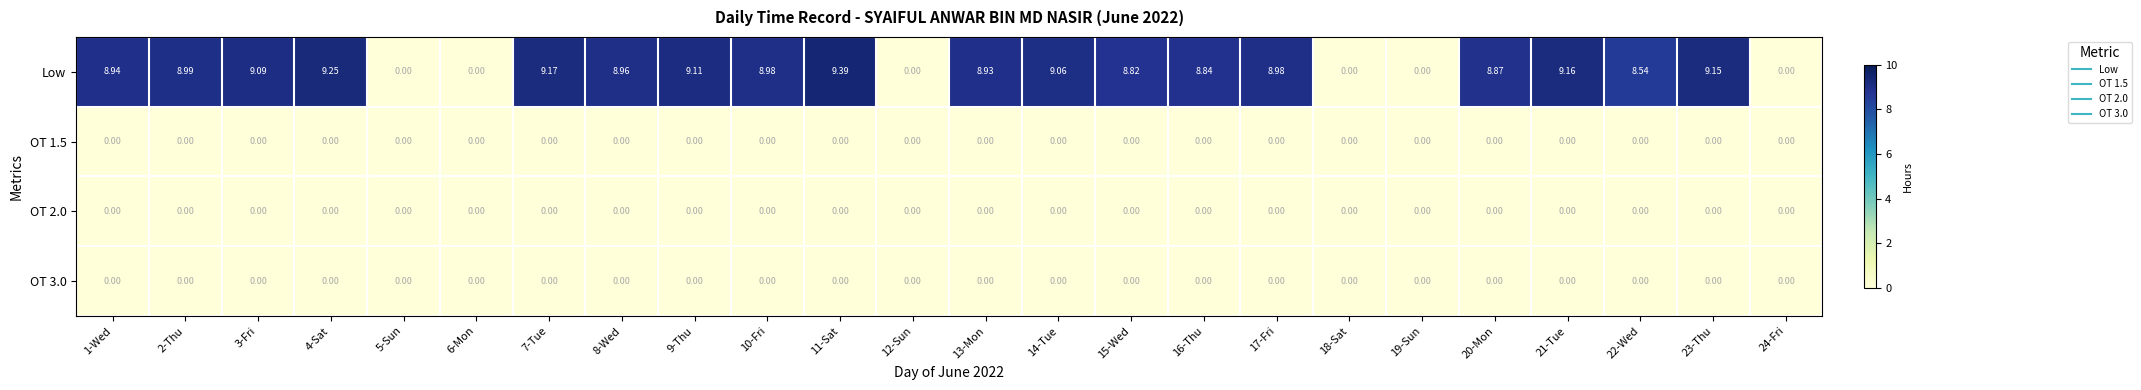

Between 10-Fri and 21-Tue, which series saw the biggest shift?

Low